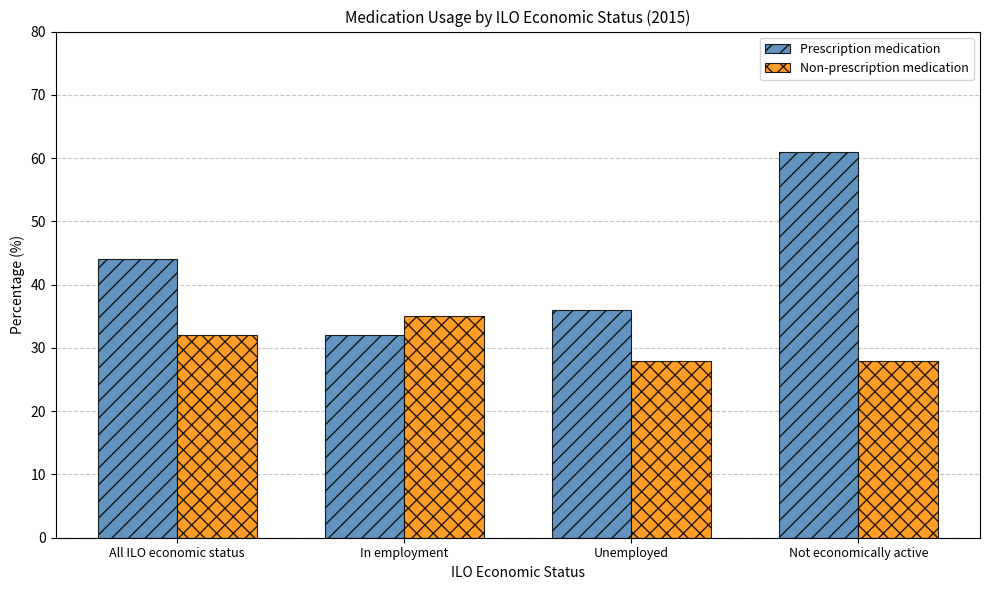

At Unemployed, list the series in order from smallest to largest.

Non-prescription medication, Prescription medication